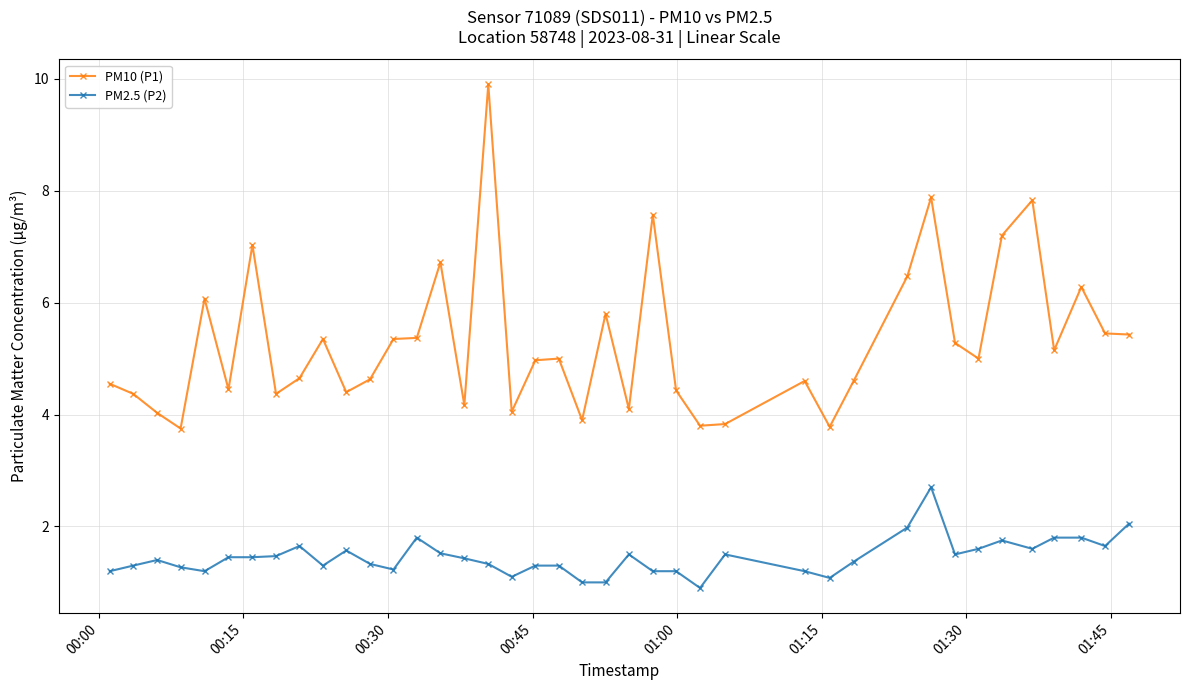

True or false: PM2.5 (P2) and PM10 (P1) intersect in this chart.

False